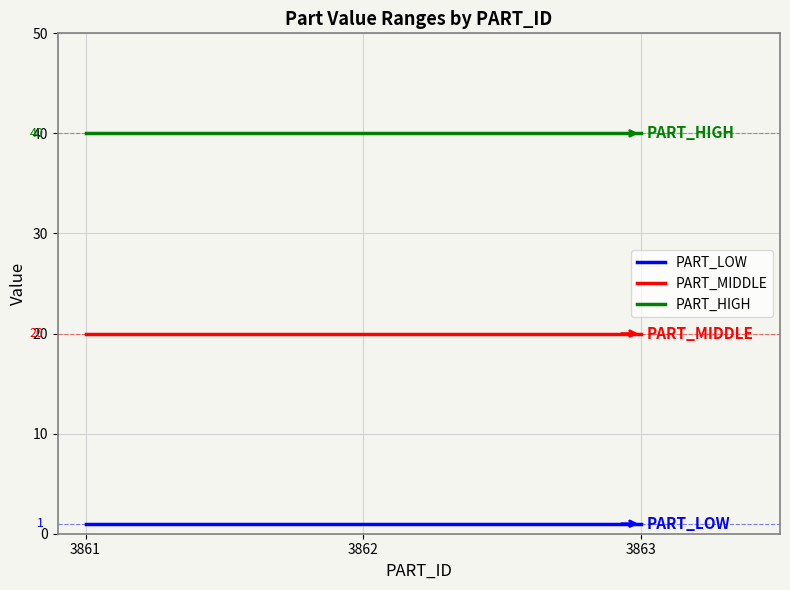

How many series are shown in this chart?

3